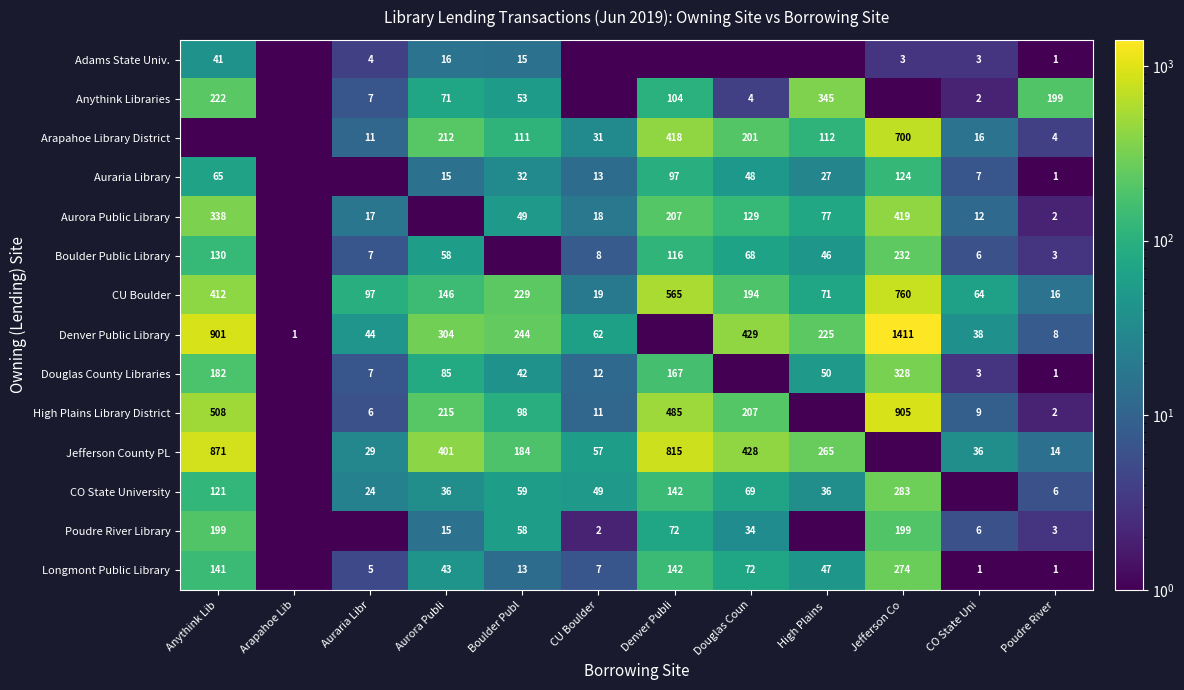

Is the value of Boulder Public Library at High Plains  greater than the value of Adams State Univ. at Anythink Lib?

Yes